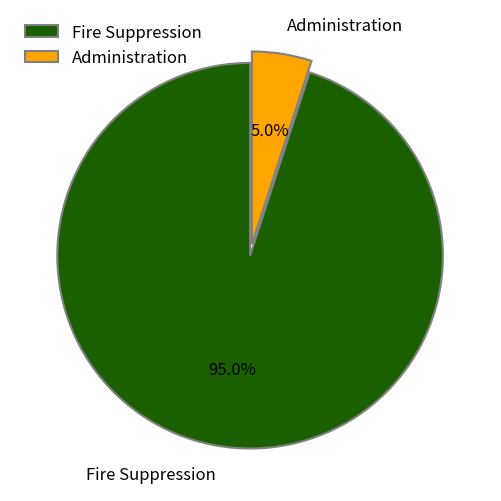

To the nearest percent, what is the difference between the Fire Suppression and Administration slice percentages?

90%